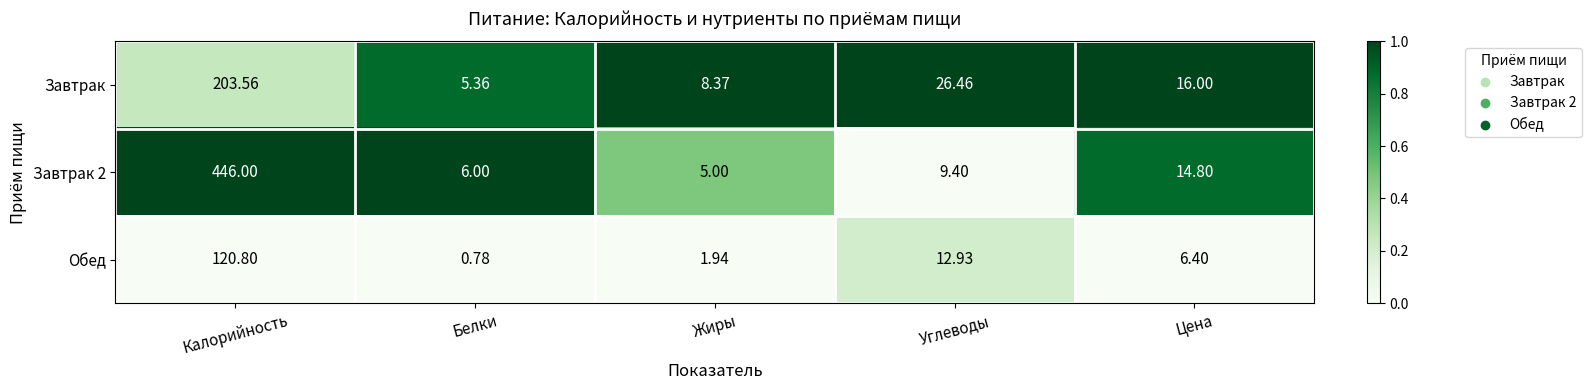

List the labels in order of Обед value, largest first.

Калорийность, Углеводы, Цена, Жиры, Белки